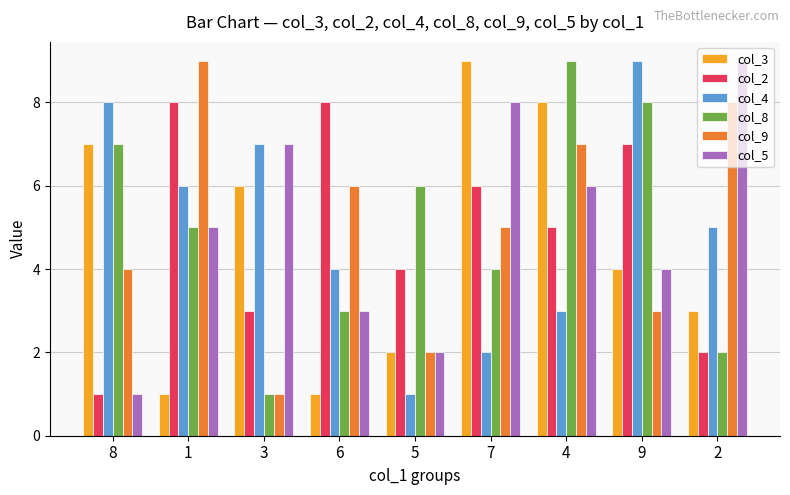

True or false: col_8 has a value of 5 at 1.

True